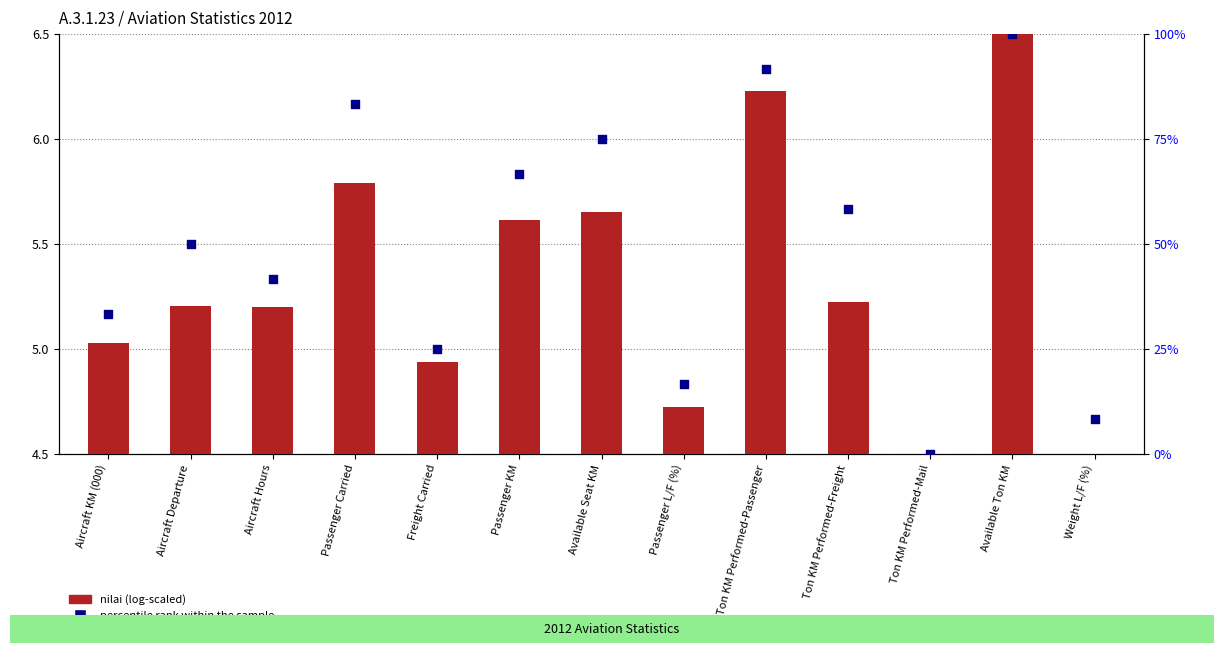

Which series has the largest Y range (max minus min)?

percentile rank within the sample